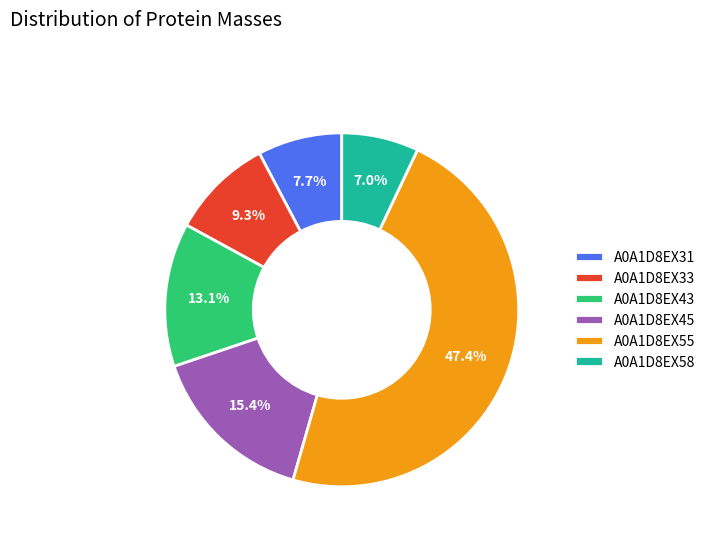

To the nearest percent, what is the difference between the largest and smallest slice percentages?

40%